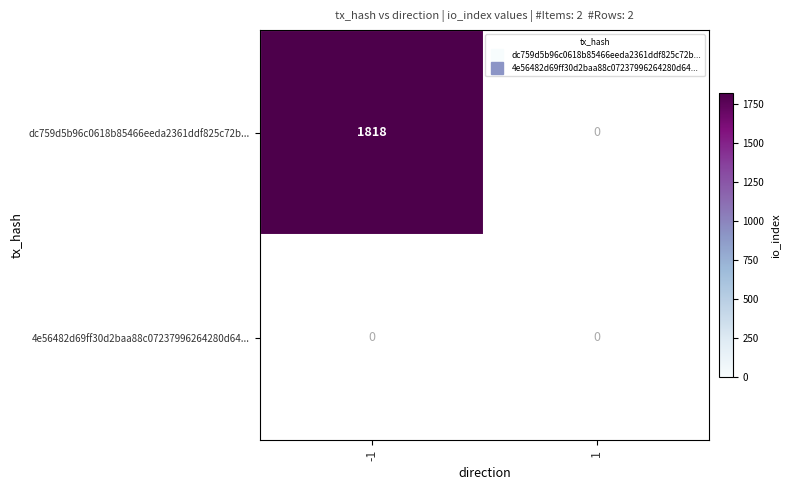

List the series in order of their overall mean, lowest first.

4e56482d69ff30d2baa88c07237996264280d64, dc759d5b96c0618b85466eeda2361ddf825c72b